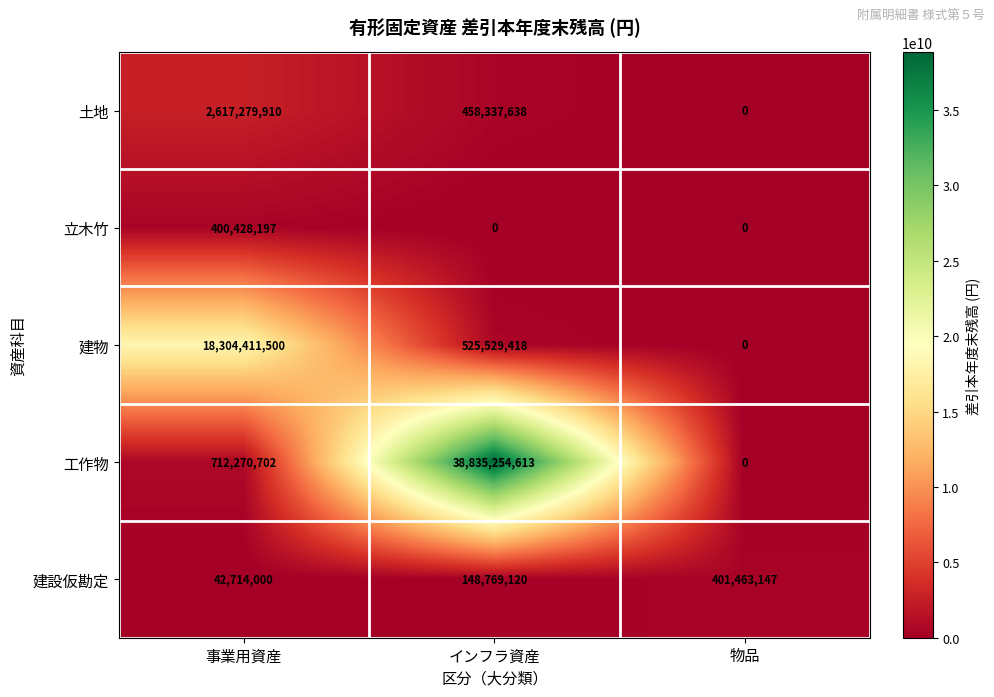

At 事業用資産, list the series in order from smallest to largest.

建設仮勘定, 立木竹, 工作物, 土地, 建物